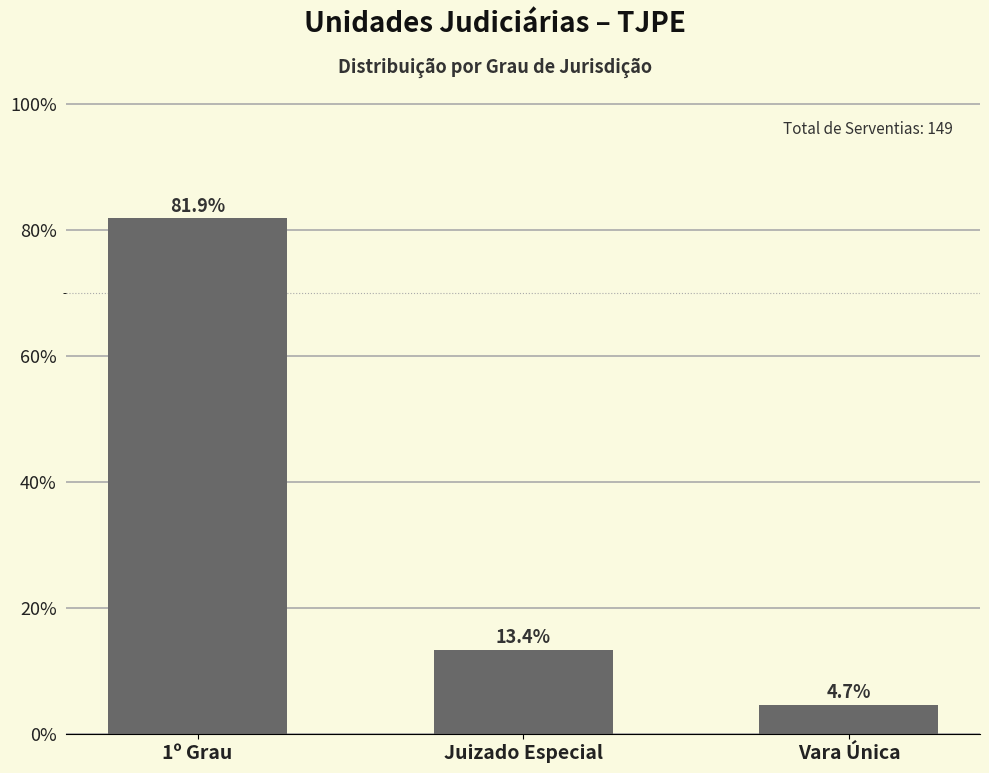

Reading left to right, list all the values displayed in this chart.

81.9	13.4	4.7